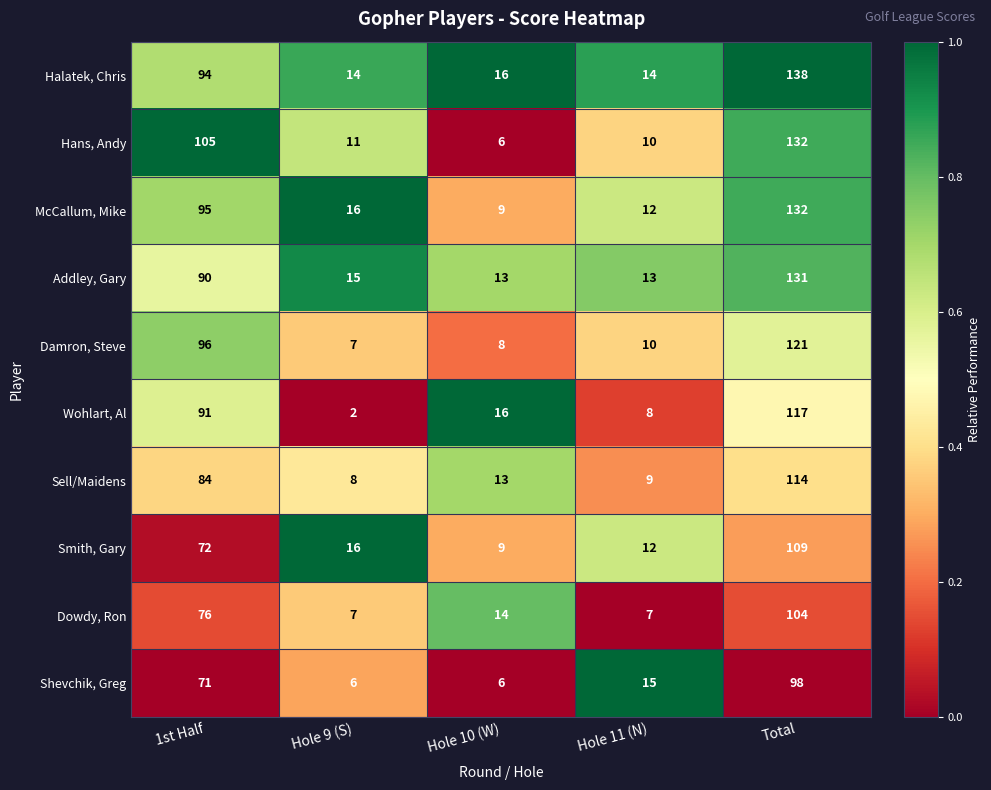

Which category has the lowest value across all series?

Hole 9 (S)